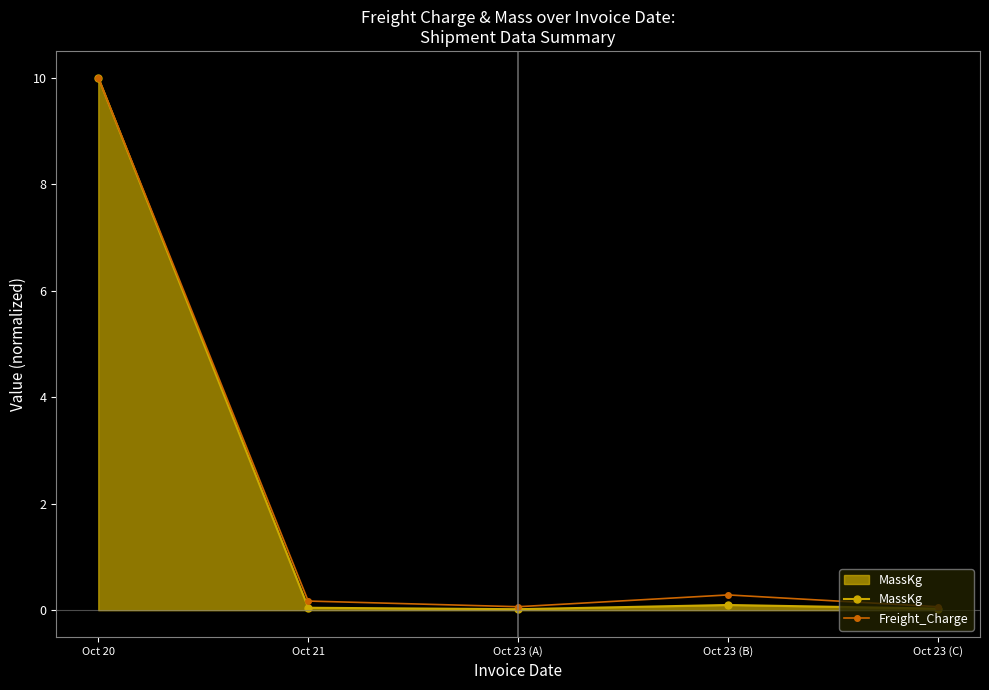

Which series has the largest range (max minus min)?

MassKg